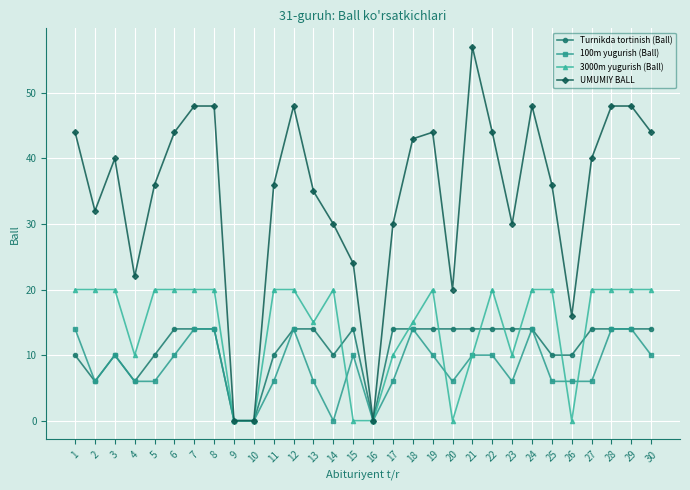

True or false: UMUMIY BALL has more than 0 points higher than both neighbors.

True